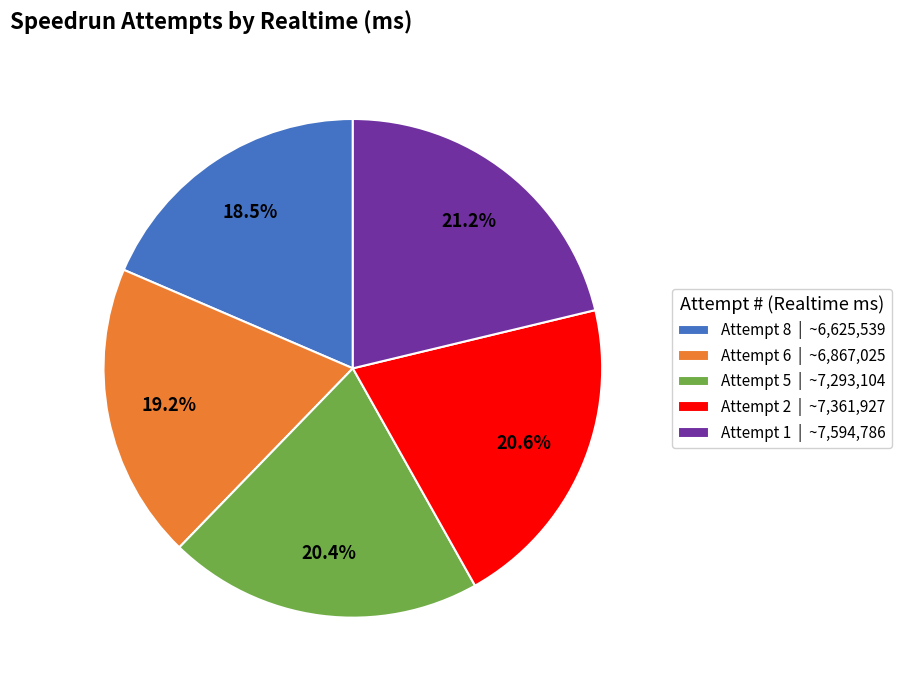

What is the ratio of the value at Attempt 5 to the value at Attempt 6?

1.1